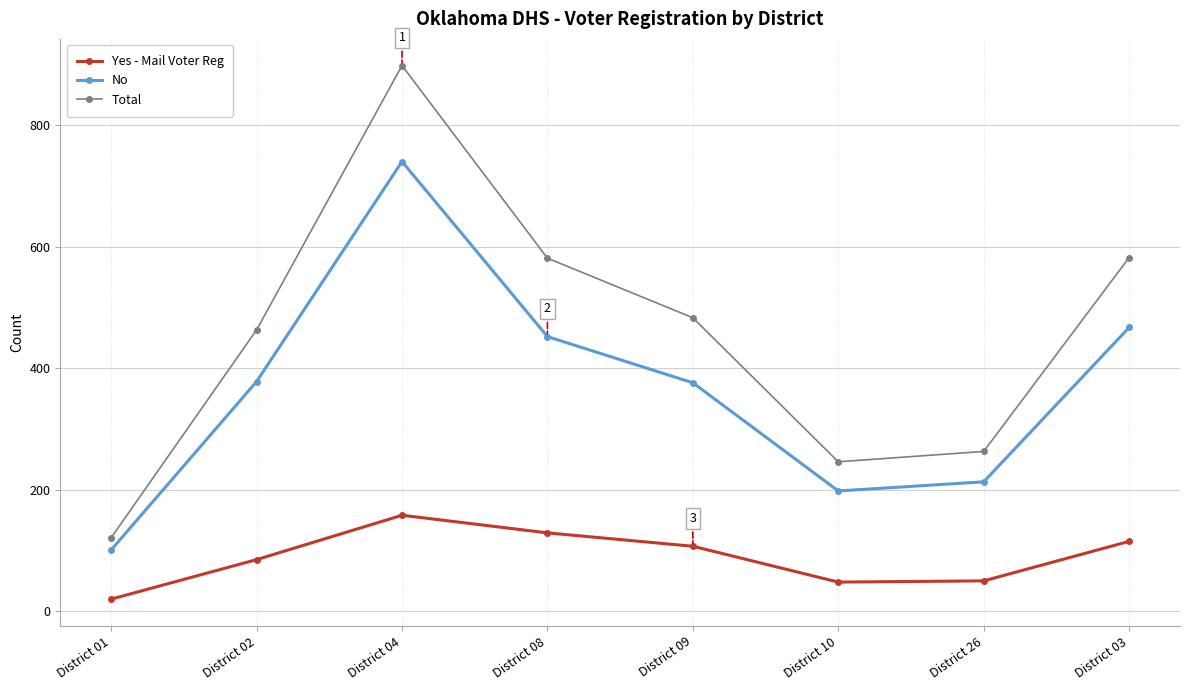

How many series are shown in this chart?

3